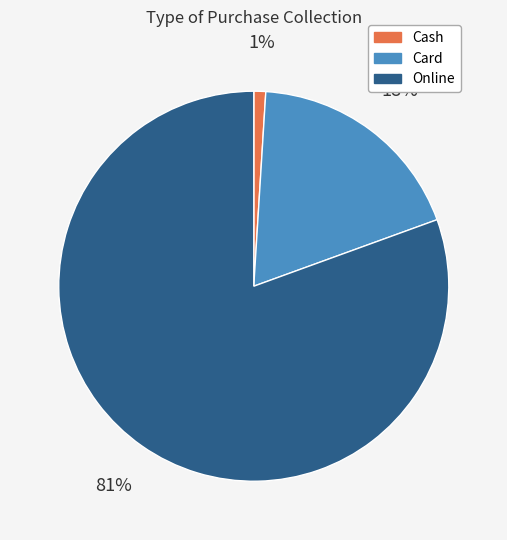

Is the sum of Online and Cash greater than half?

Yes